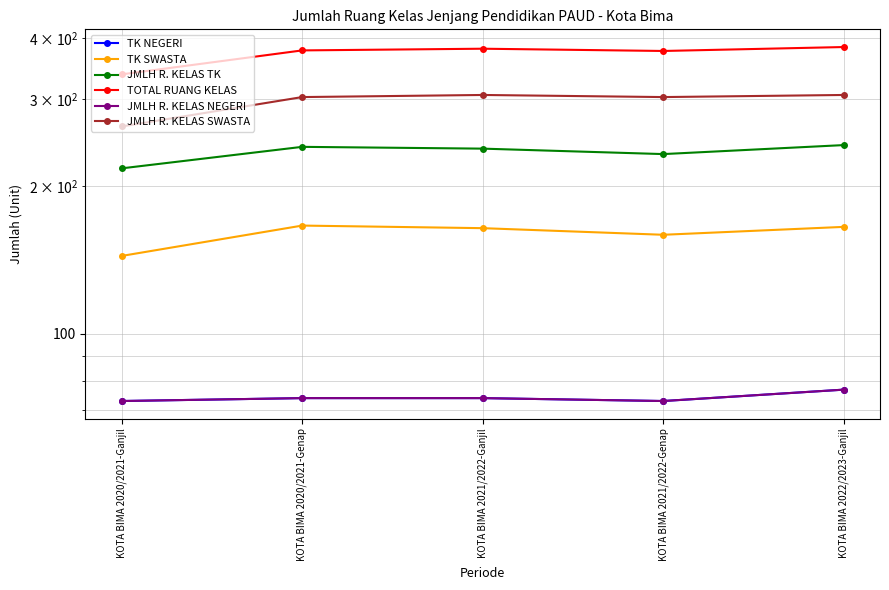

Is this an area chart (filled region under the line)?

No